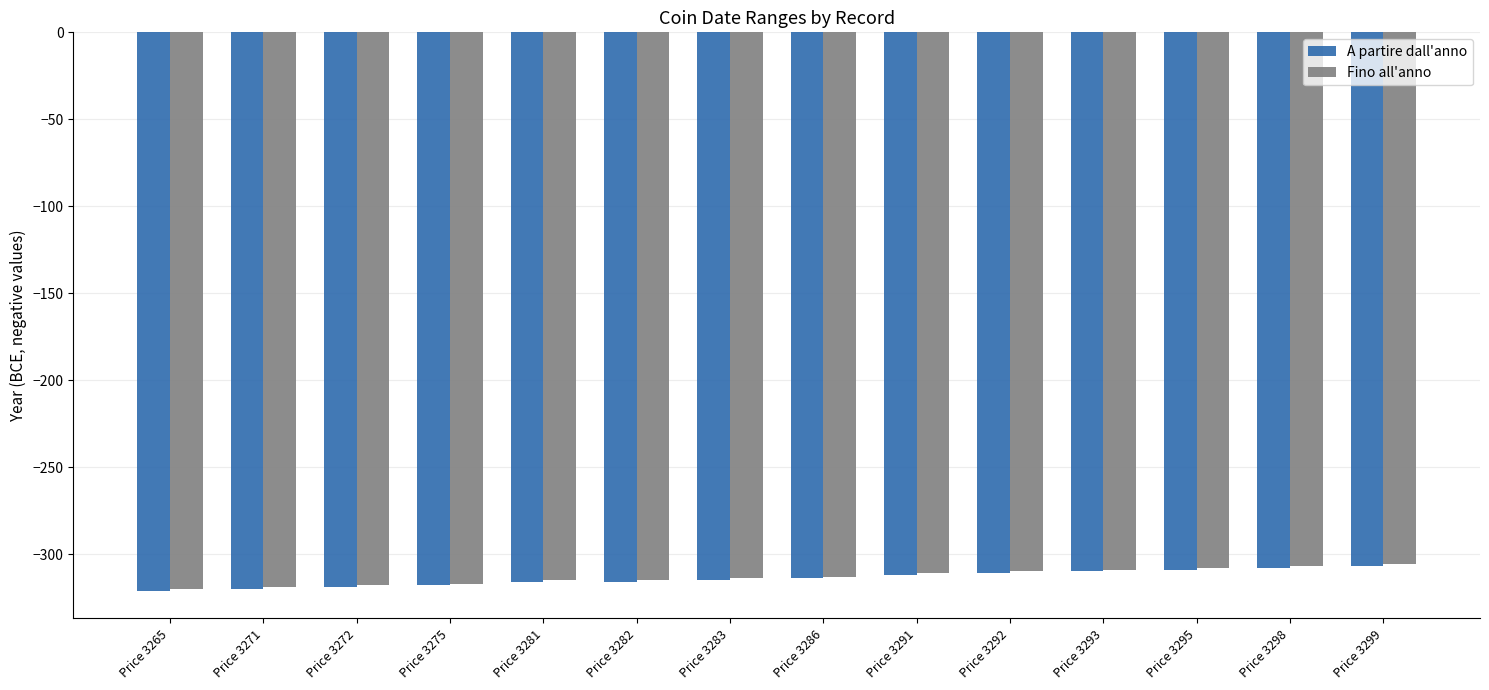

Where does the A partire dall'anno series first go above -314?

Price 3291